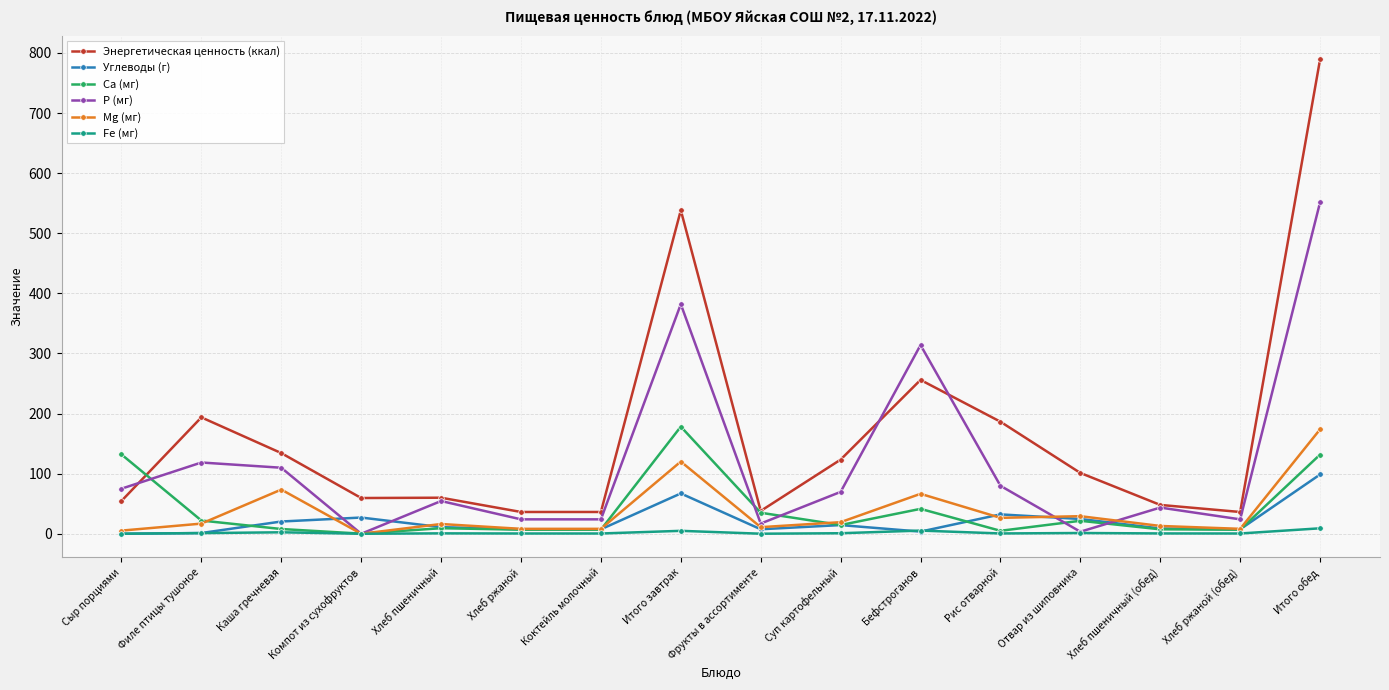

At which category does P (мг) reach its first local peak?

Филе птицы тушоное